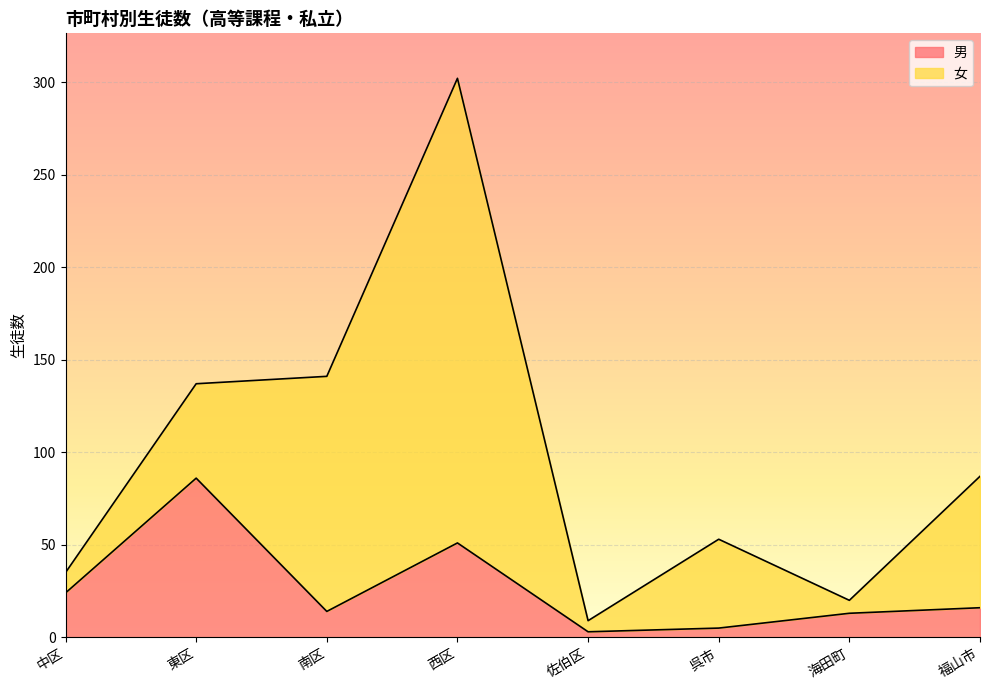

Reading left to right, extract all data points from this chart.

中区=24	東区=86	南区=14	西区=51	佐伯区=3	呉市=5	海田町=13	福山市=16